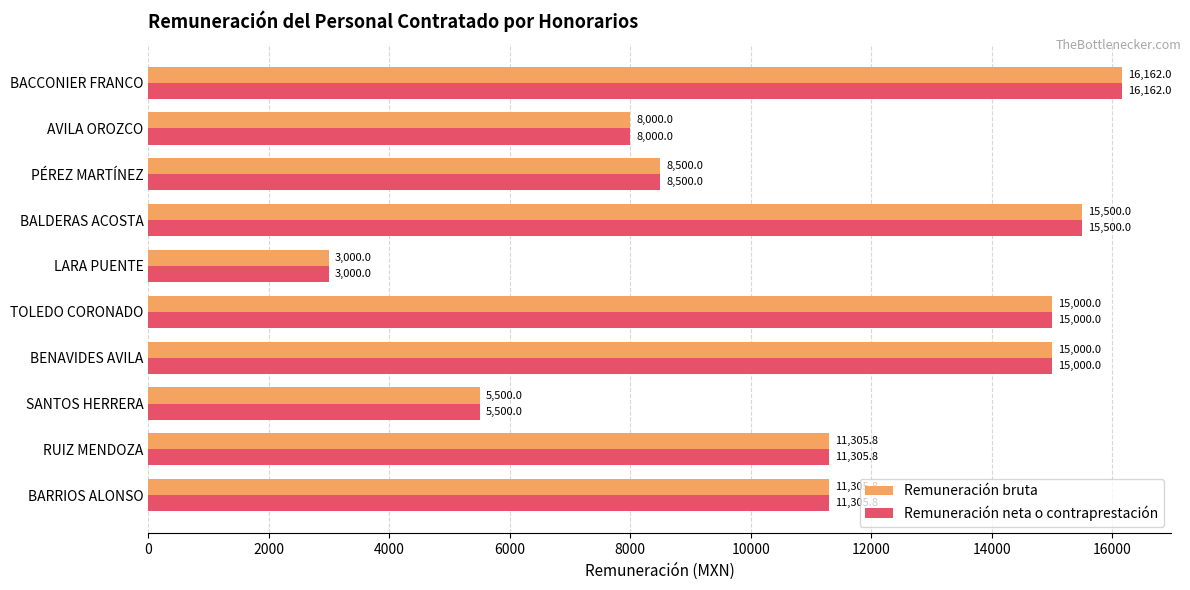

Read the Remuneración neta o contraprestación value at LARA PUENTE.

3000.0